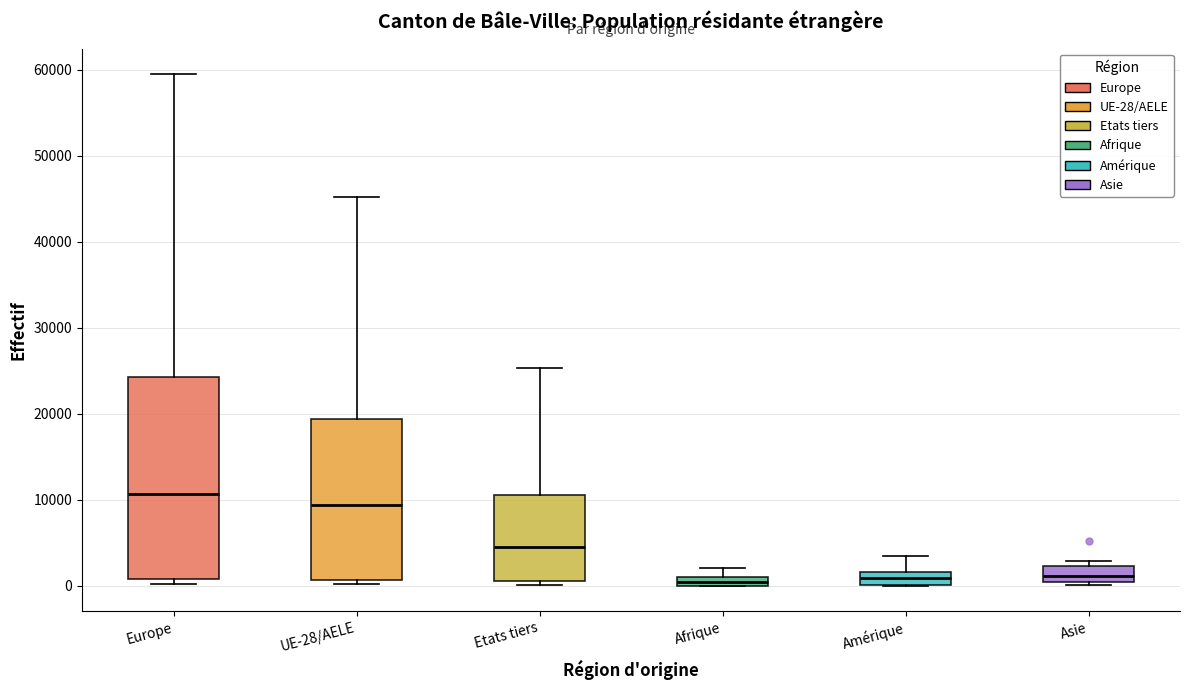

Comparing the boxes themselves (not the whiskers), which one is the tallest?

Europe